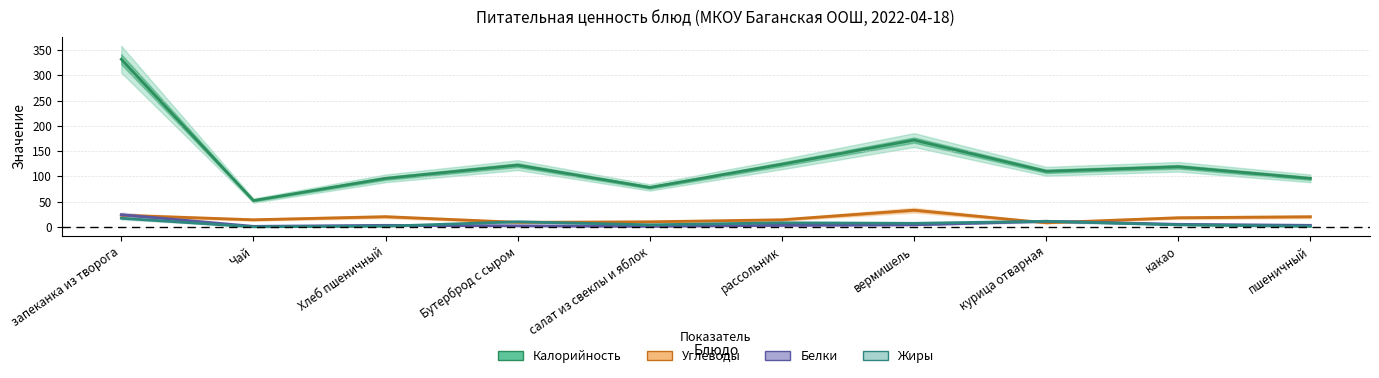

True or false: Углеводы has more than 0 interior local peaks.

True